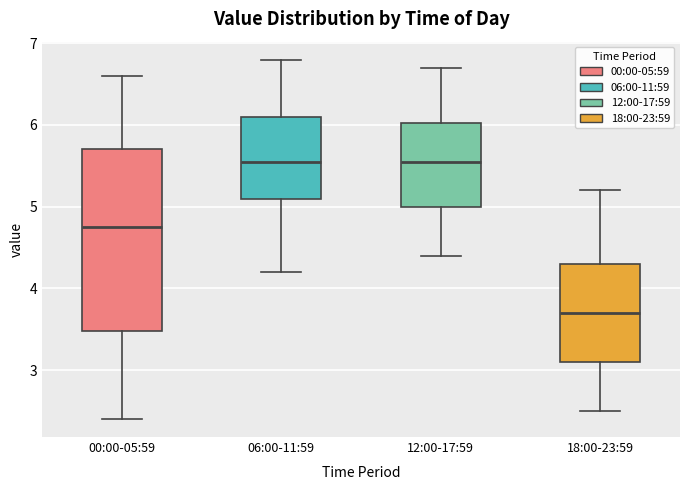

Reading left to right, read every box against the y-axis: the position of its median line, the range the box covers, and the ends of its whiskers. The values are not printed on the chart, so give them approximately, as read against the axis.

00:00-05:59: median 4.8, box 3.5 to 5.7, whiskers 2.4 to 6.6
06:00-11:59: median 5.6, box 5.1 to 6.1, whiskers 4.2 to 6.8
12:00-17:59: median 5.6, box 5.0 to 6.0, whiskers 4.4 to 6.7
18:00-23:59: median 3.7, box 3.1 to 4.3, whiskers 2.5 to 5.2